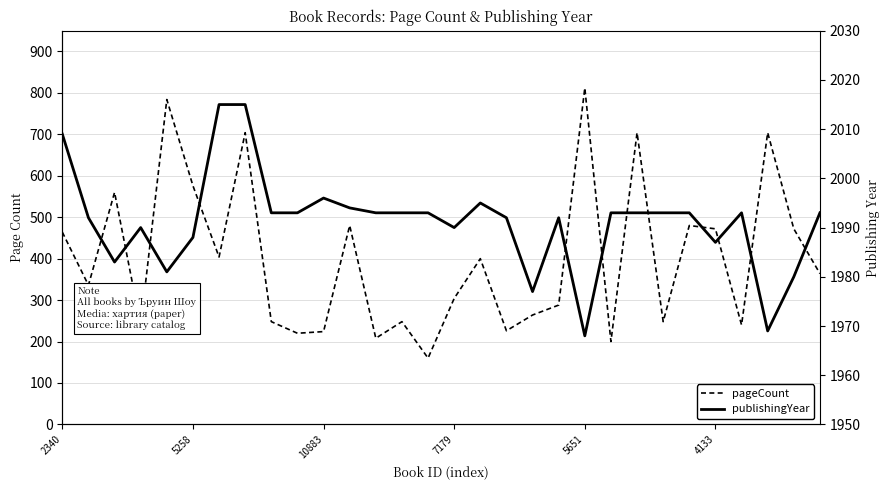

What is the difference between the second highest and minimum values in the publishingYear series?

47